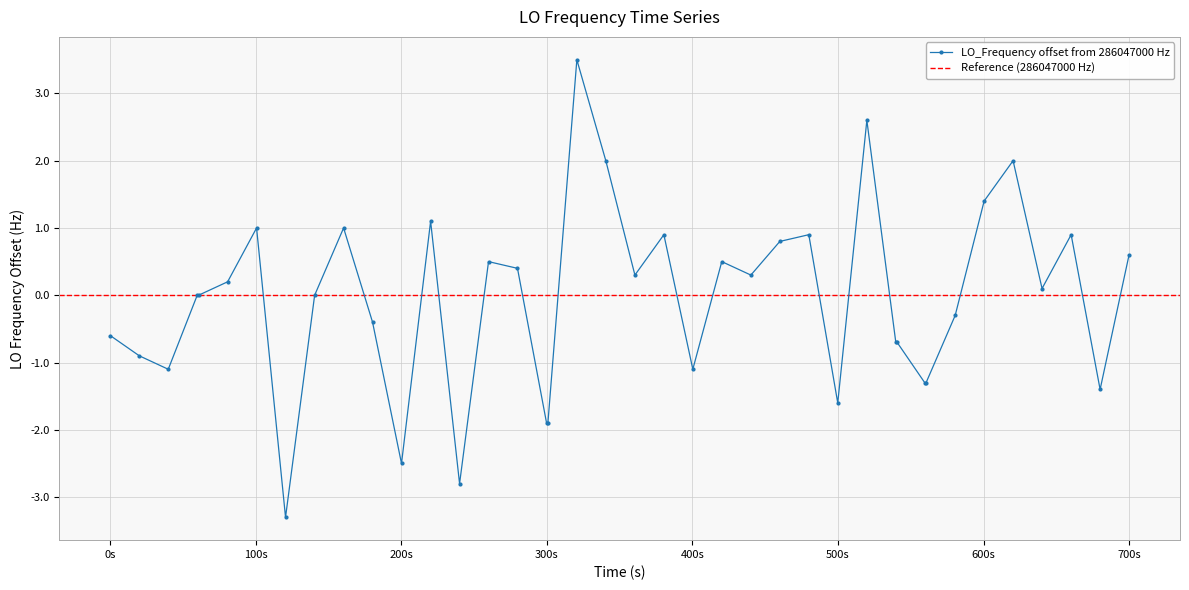

What is the minimum value for LO_Frequency offset from 286047000 Hz?

-3.3